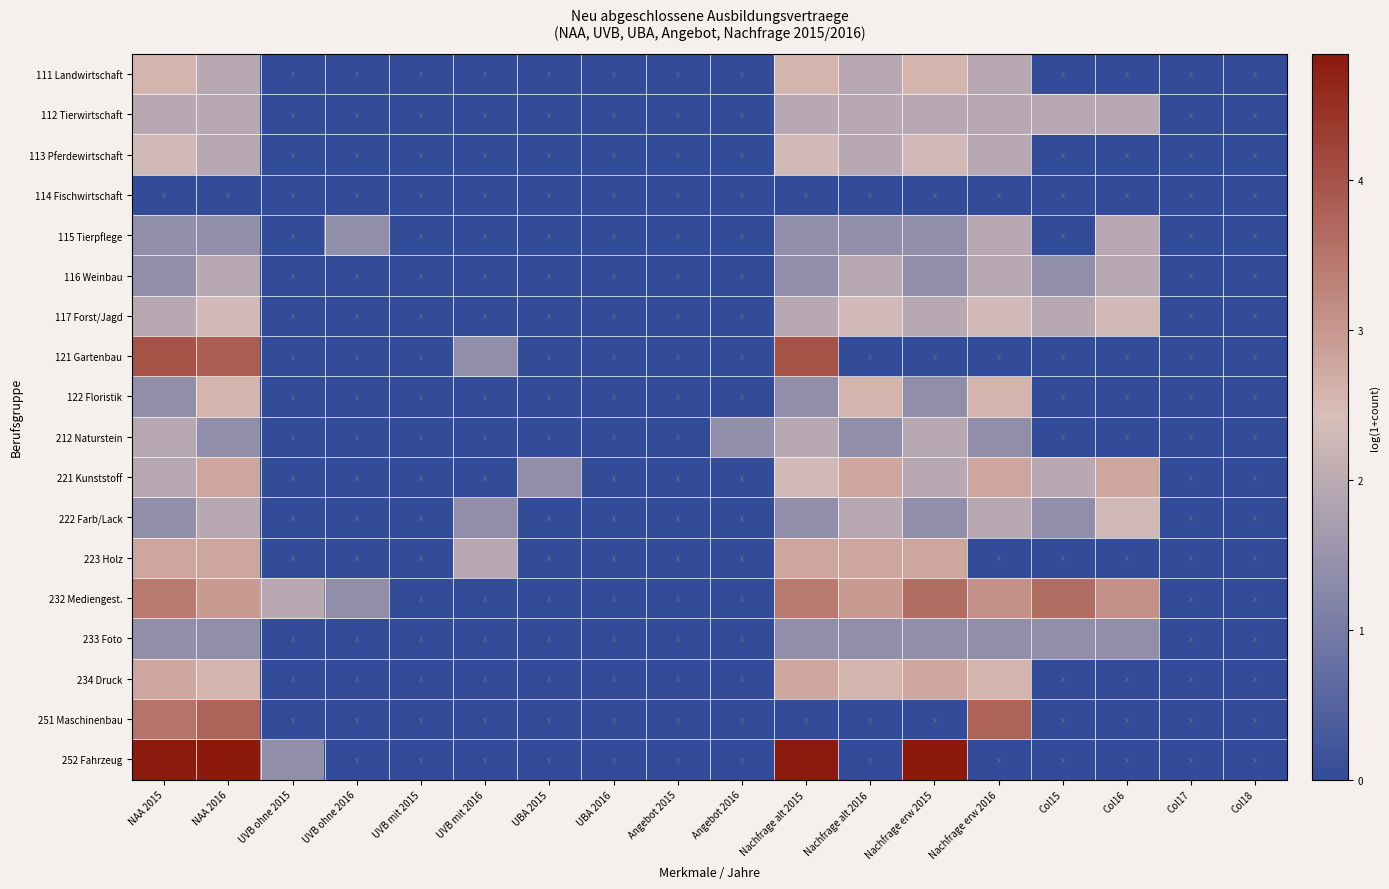

Rank the series at Col18 from lowest to highest value.

111 Landwirtschaft, 112 Tierwirtschaft, 113 Pferdewirtschaft, 114 Fischwirtschaft, 115 Tierpflege, 116 Weinbau, 117 Forst/Jagd, 121 Gartenbau, 122 Floristik, 212 Naturstein, 221 Kunststoff, 222 Farb/Lack, 223 Holz, 232 Mediengest., 233 Foto, 234 Druck, 251 Maschinenbau, 252 Fahrzeug